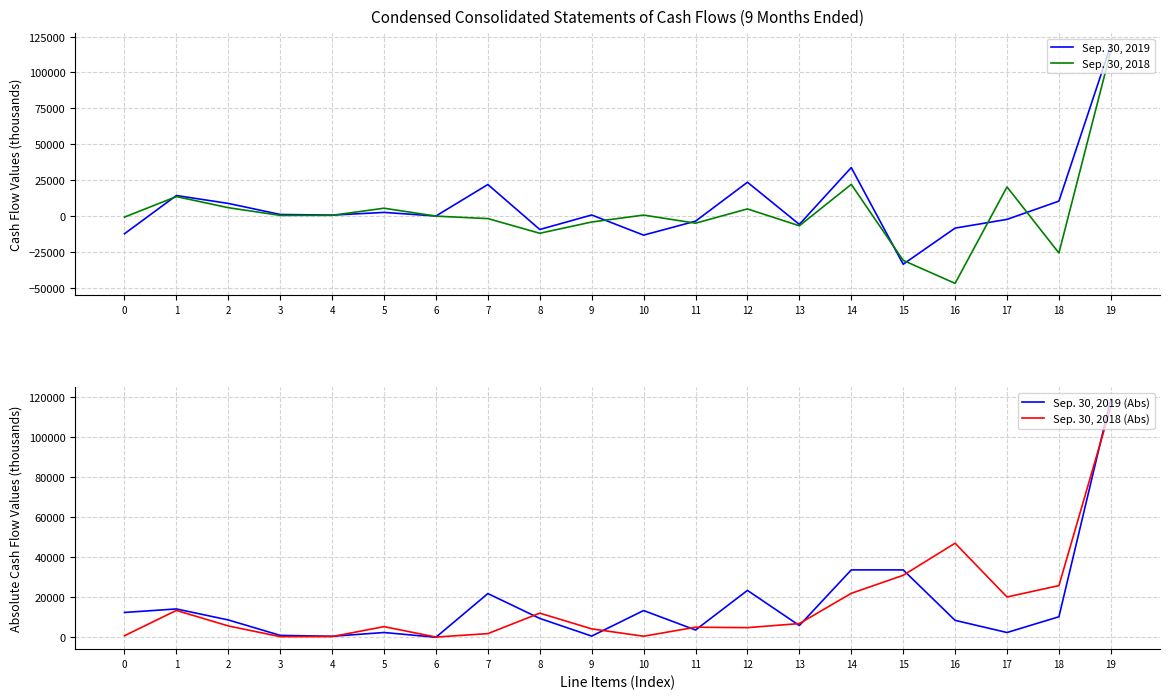

What is the value of the Sep. 30, 2018 (Abs) point at the 15th from the left?

22000